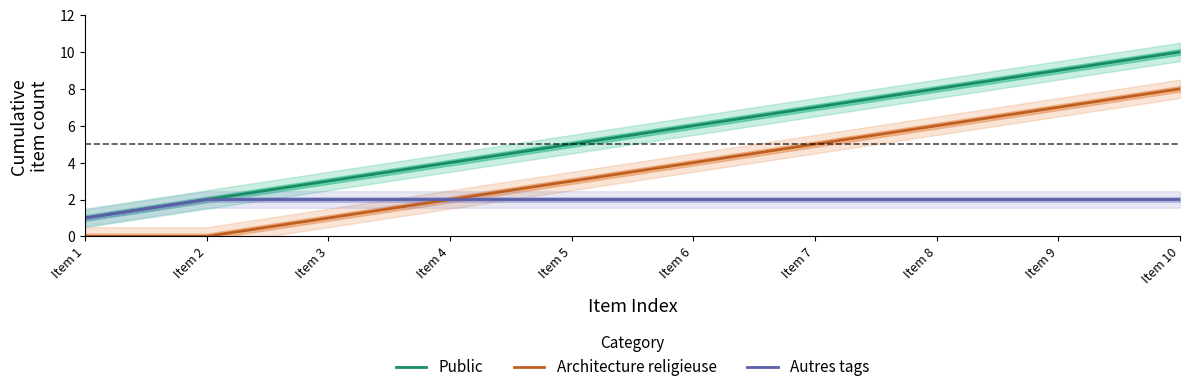

At which label is Public closest to 5?

Item 5